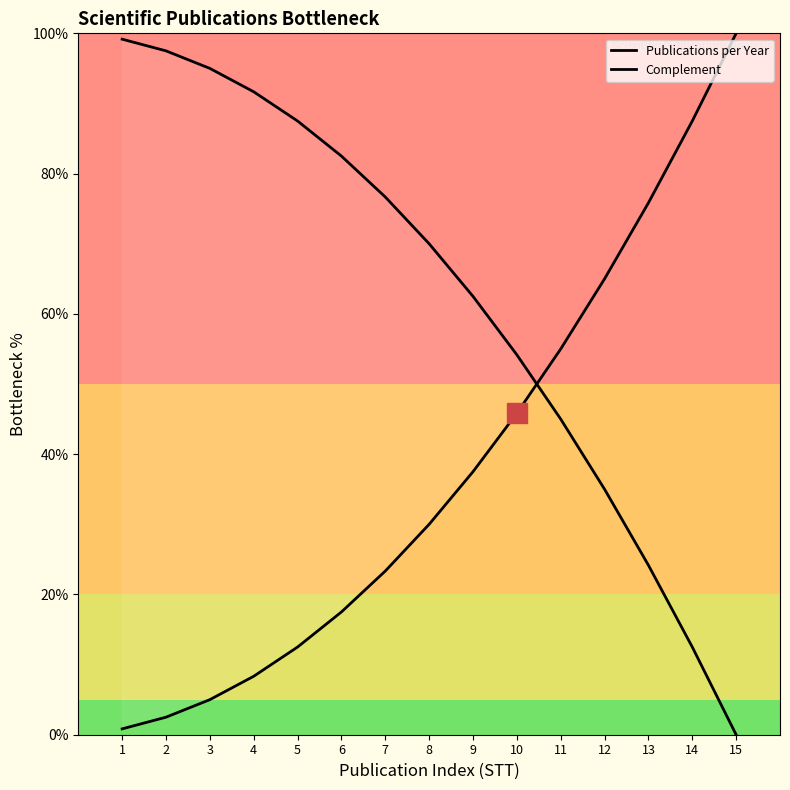

Which has a higher value, 12 or 3?

12